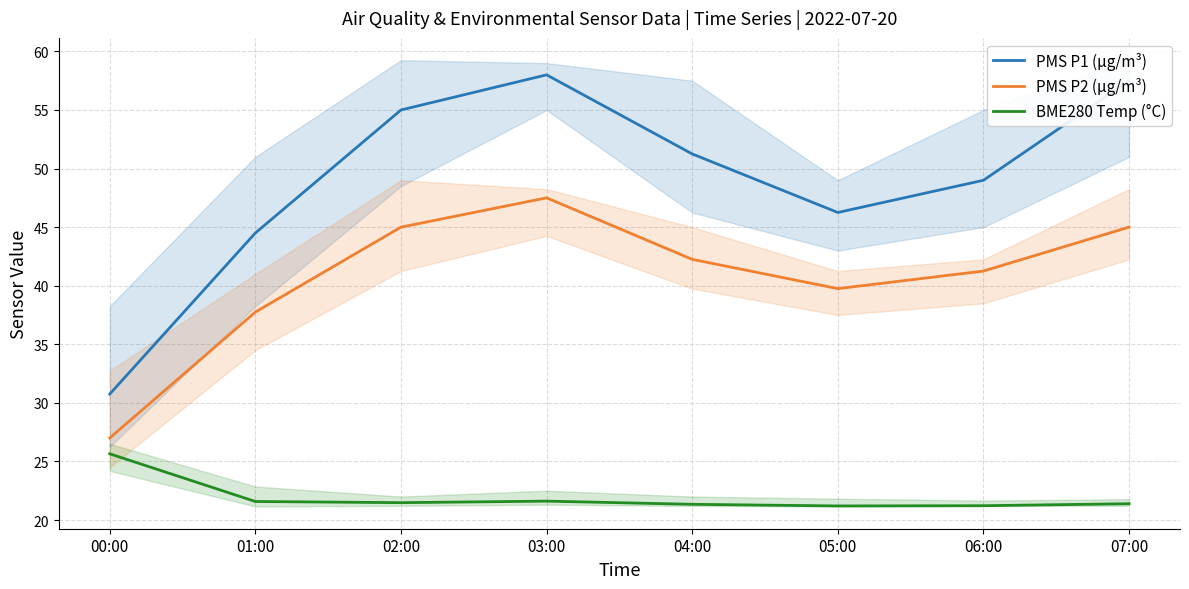

What is the difference between the second highest and minimum values in the PMS P2 (µg/m³) series?

18.0